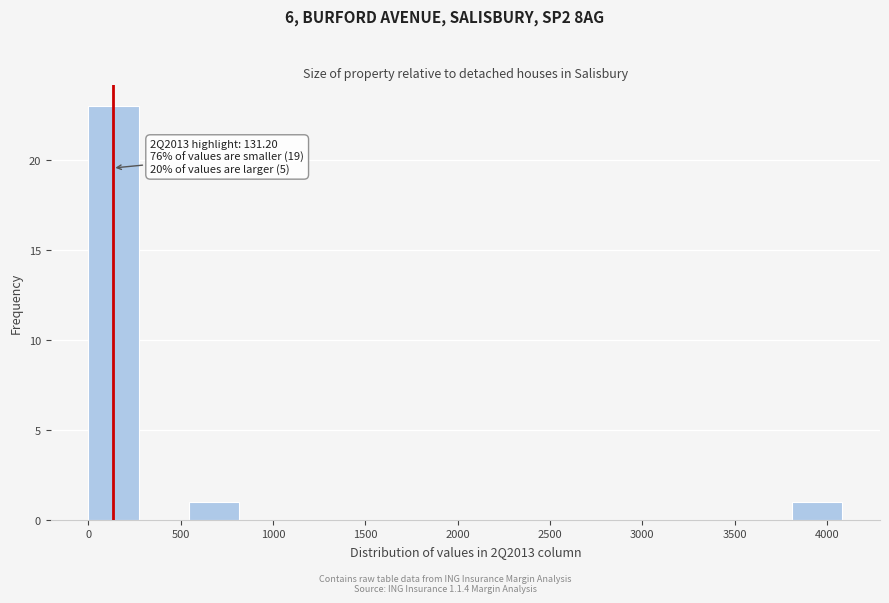

Over which range of the x-axis is the bar tallest?

0 to 250